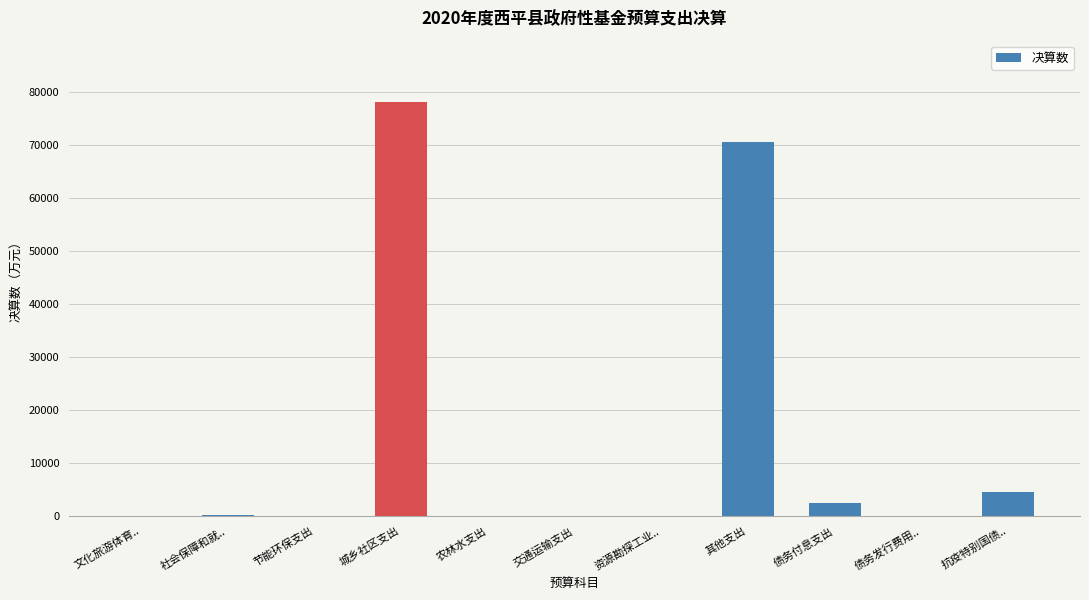

The value at 文化旅游体育.. is 12. True or false?

True